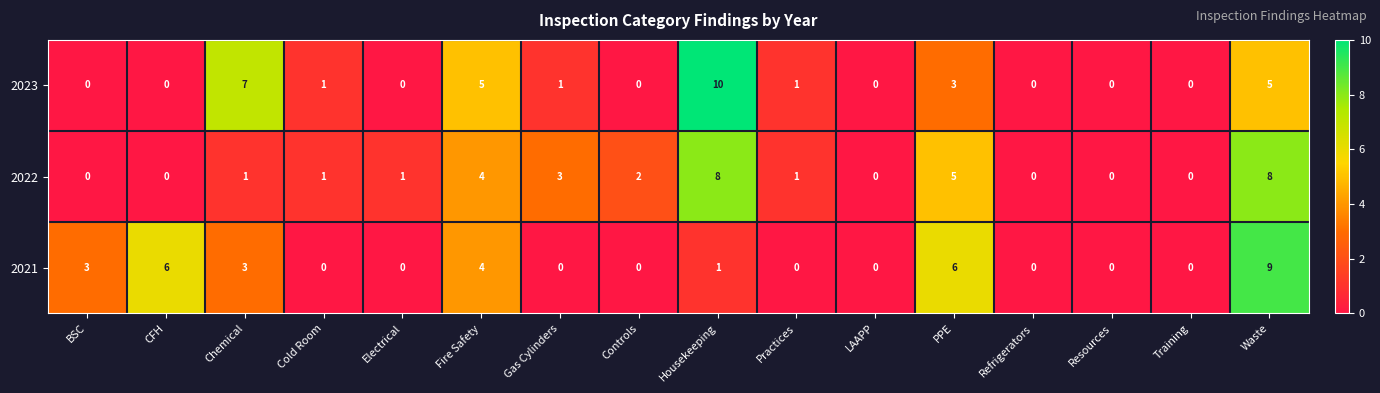

What is the difference between the maximum and minimum values in the 2022 series?

8